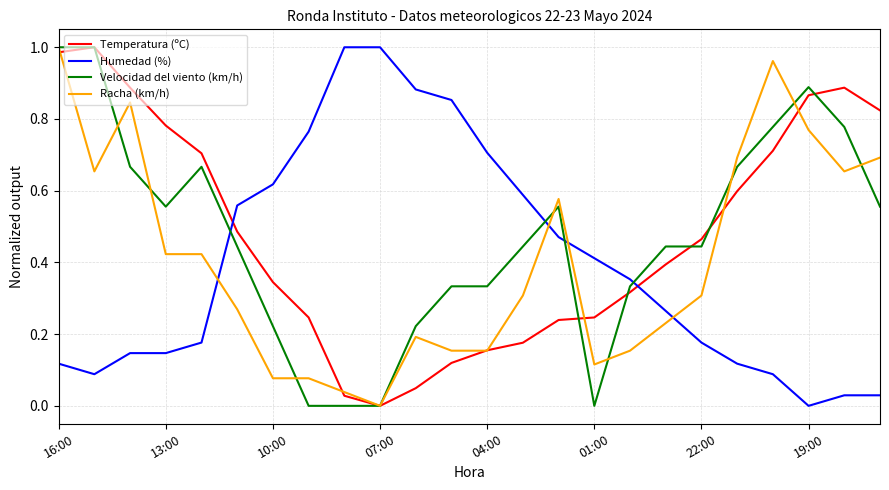

How many intersections are there between Racha (km/h) and Humedad (%)?

4